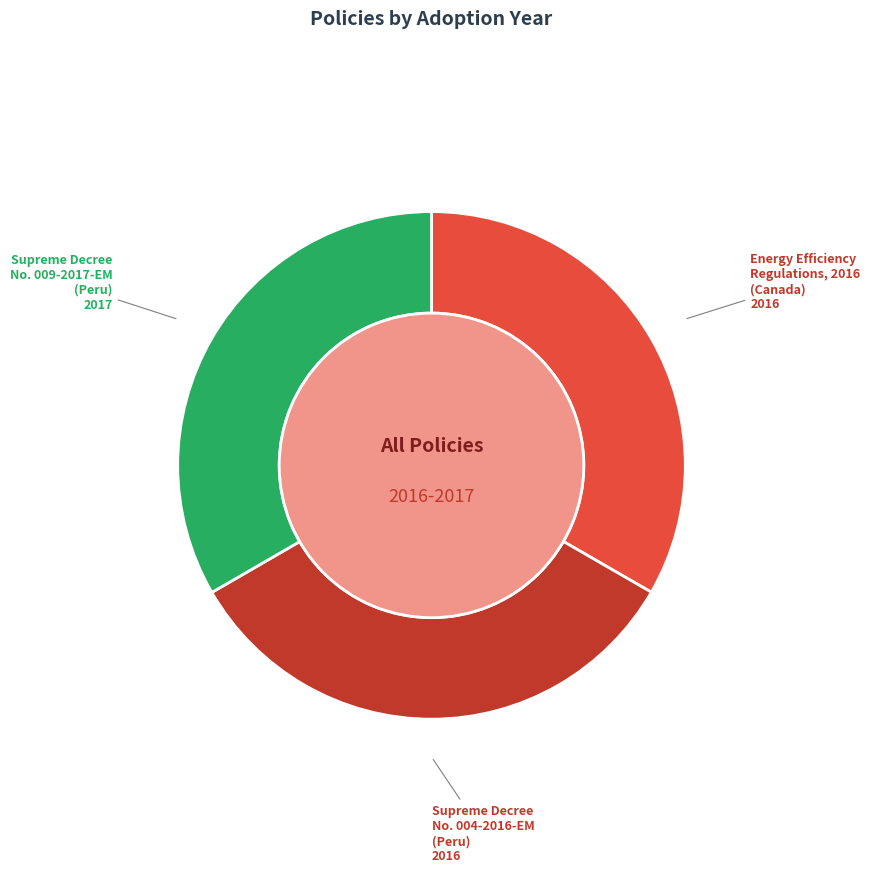

What percentage is the Energy Efficiency Regulations, 2016 (Canada) slice, to the nearest percent?

33%